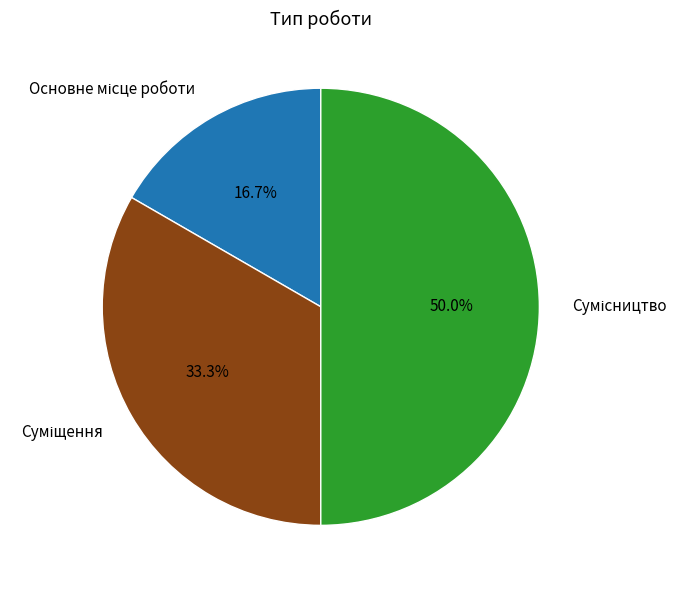

How many slices are in this pie chart?

3